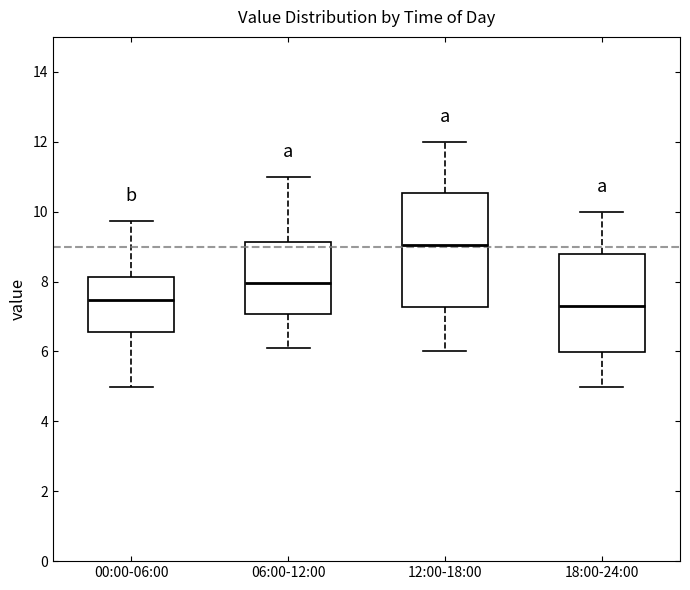

Where does the median line of the box for 00:00-06:00 sit on the y-axis? The values are not printed on the chart, so give them approximately, as read against the axis.

7.4